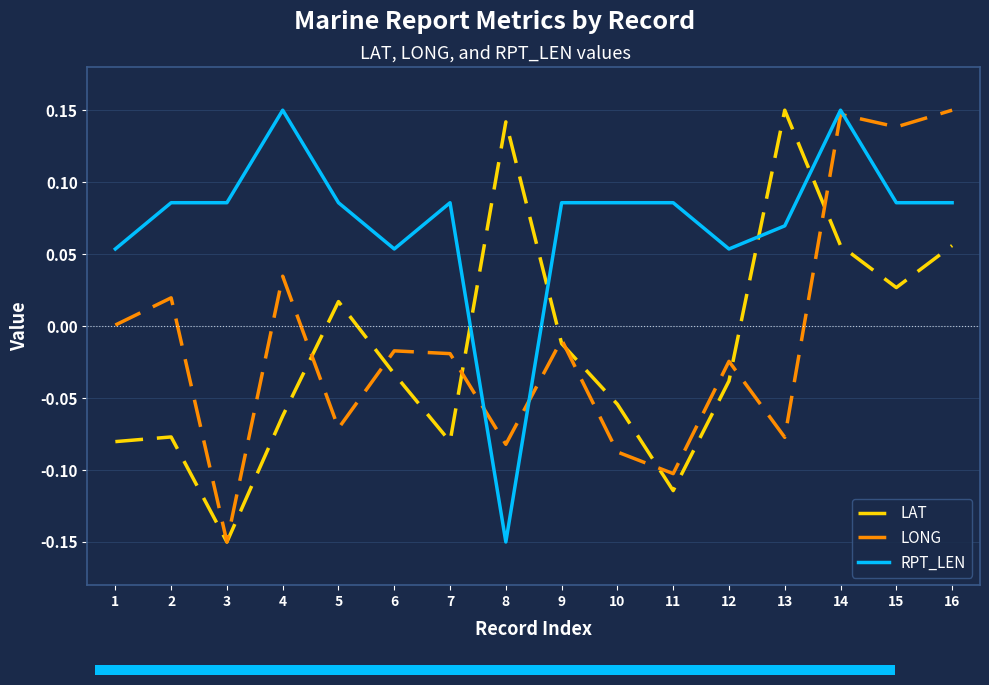

How many intersections are there between LAT and RPT_LEN?

4